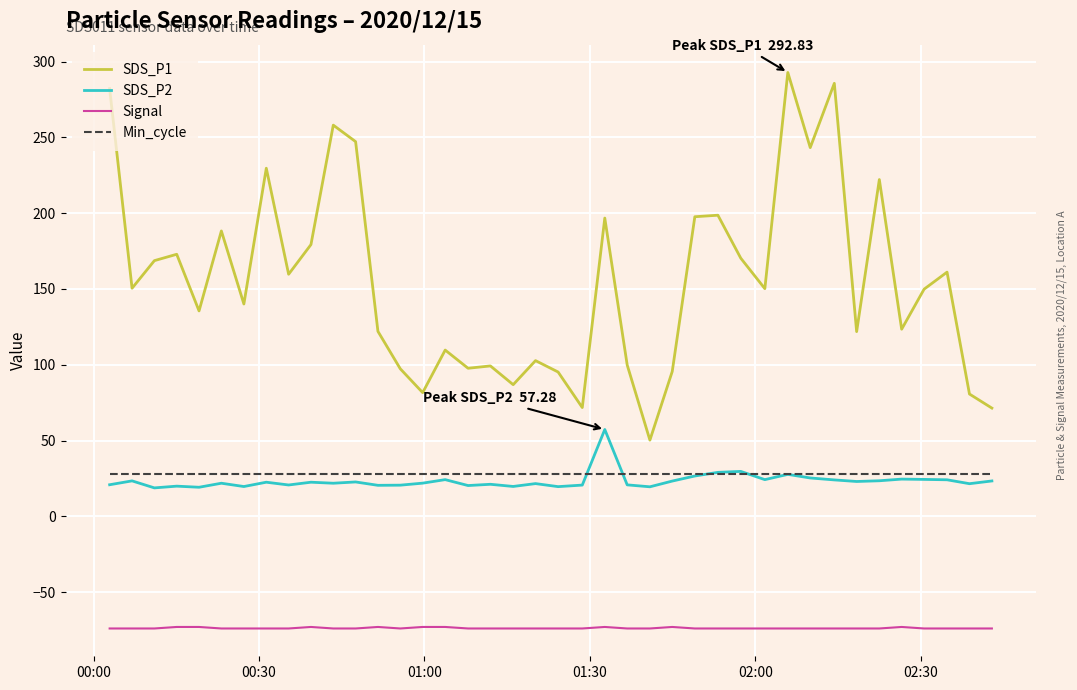

True or false: Signal and SDS_P1 intersect in this chart.

False